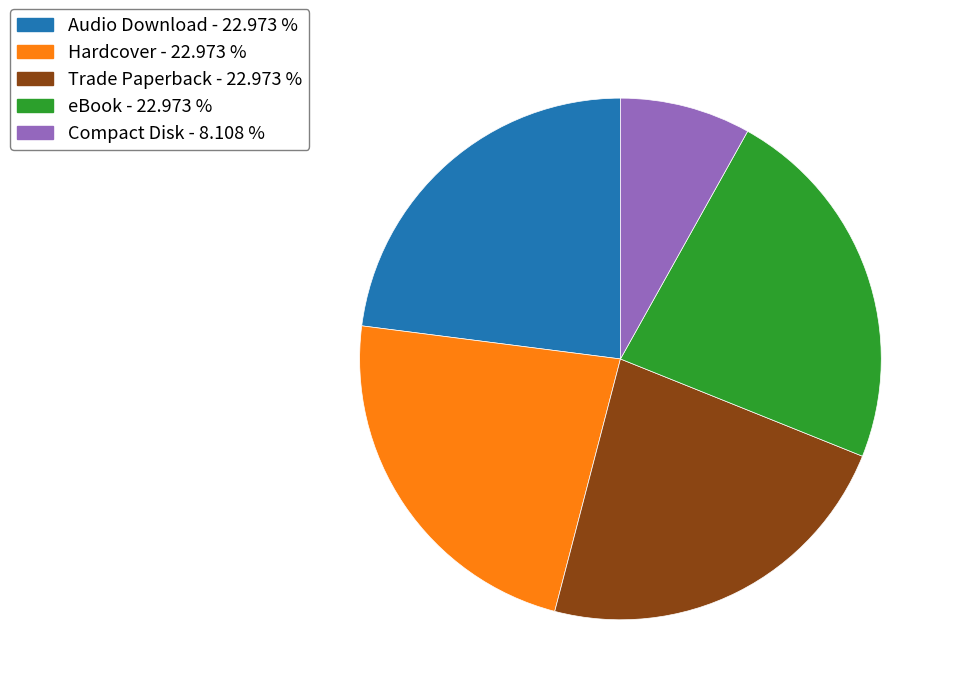

Which slice is the smallest?

Compact Disk